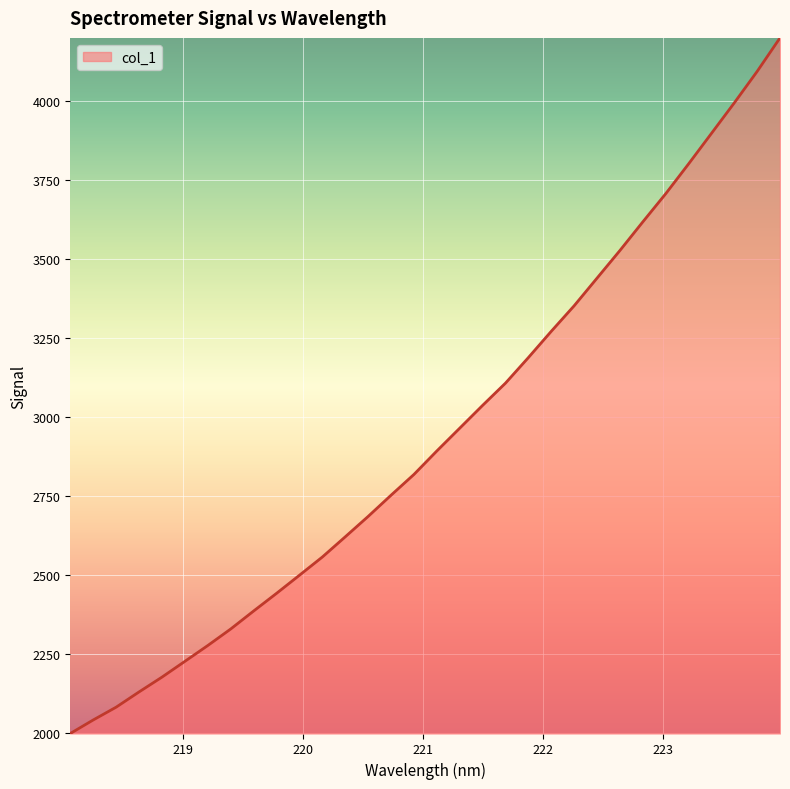

What is the maximum value shown in the chart?

4200.3